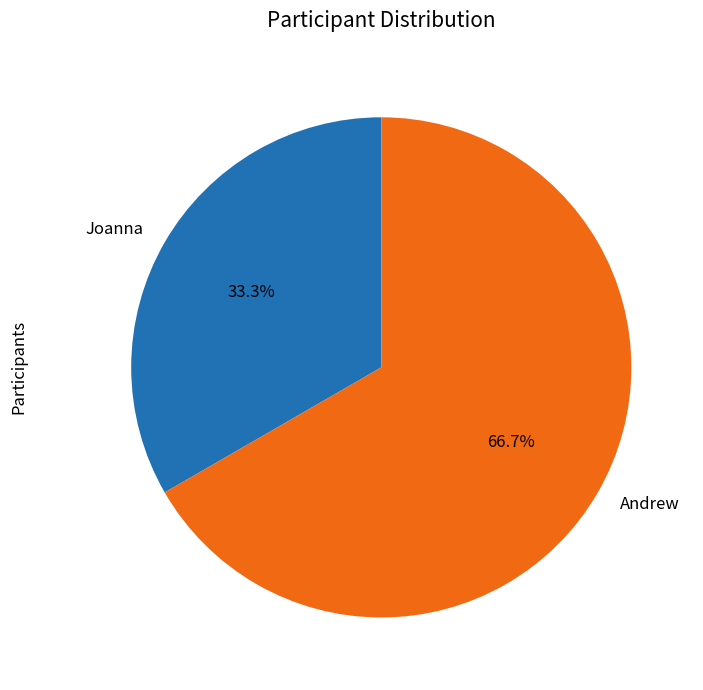

What portion of the pie excludes Joanna?

66.7%